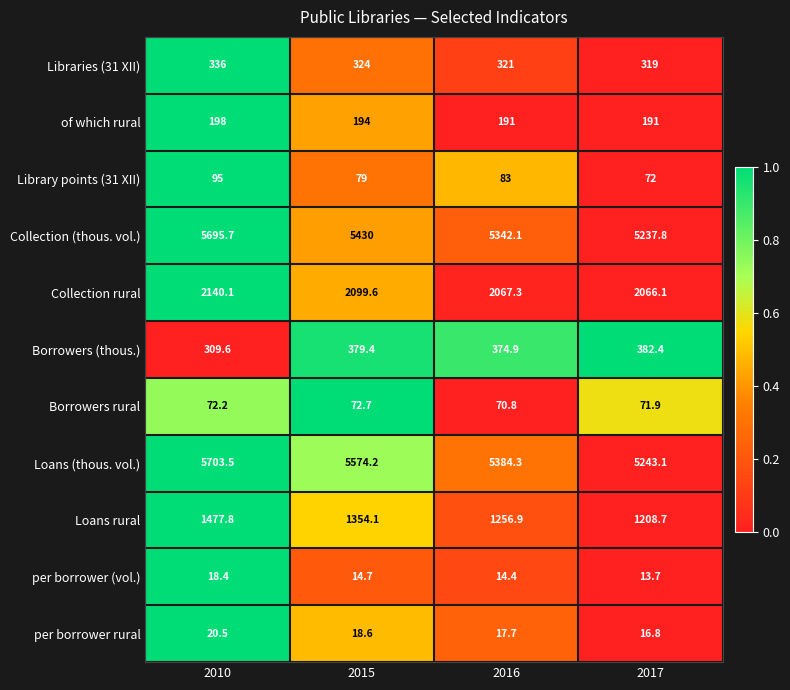

What is the greatest value displayed?

5703.5